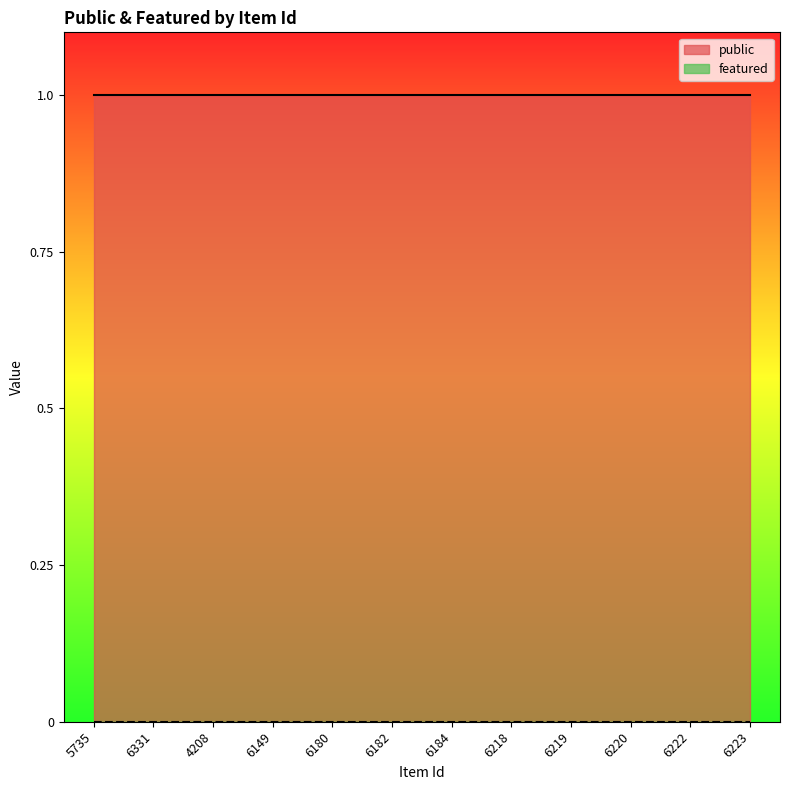

At which category is the sum across all series the highest?

5735